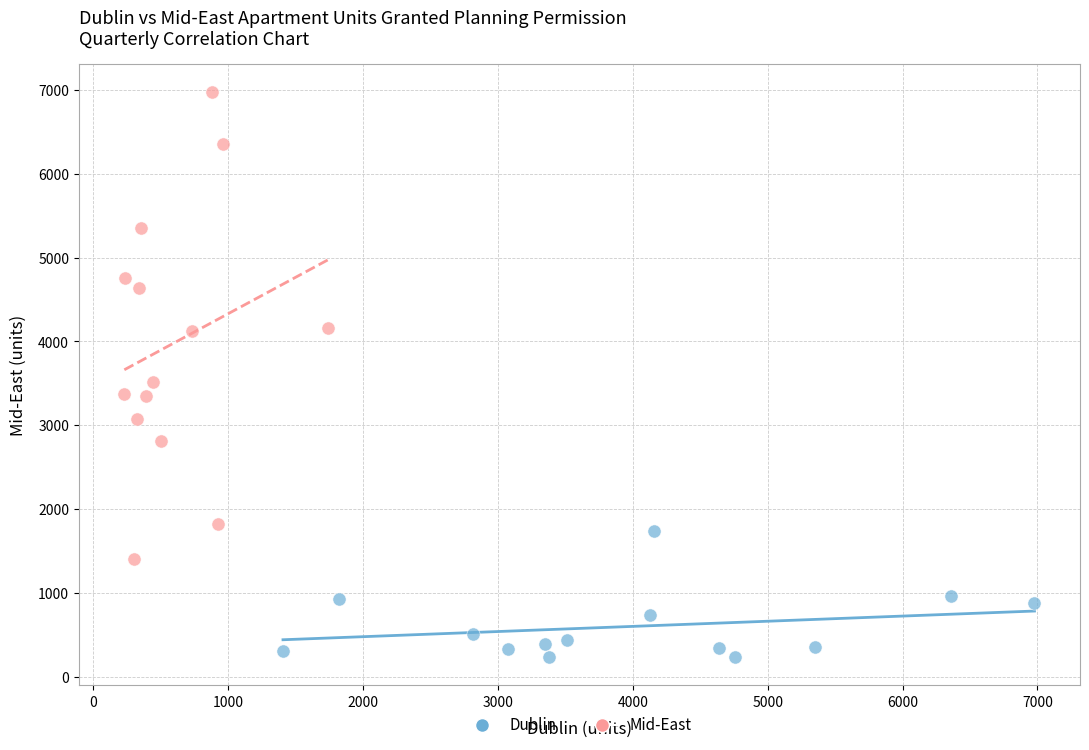

Which series contains the highest Y value?

Mid-East